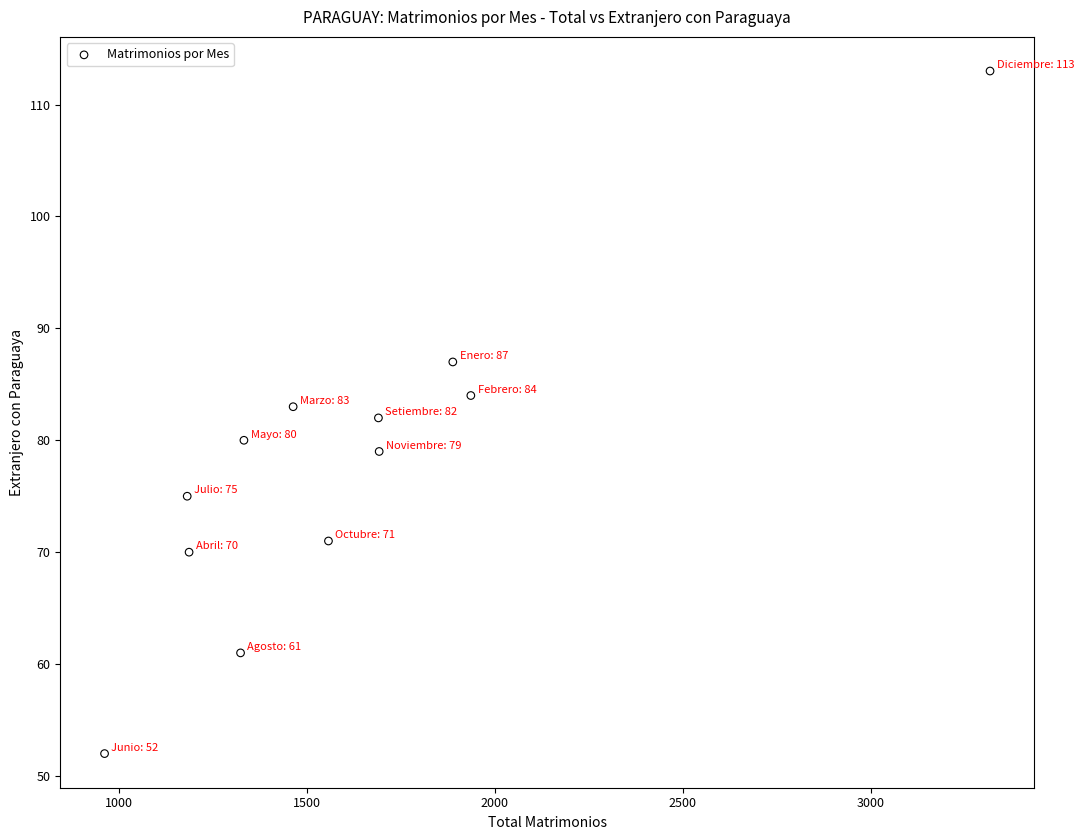

What is the range of Y values (max minus min)?

61